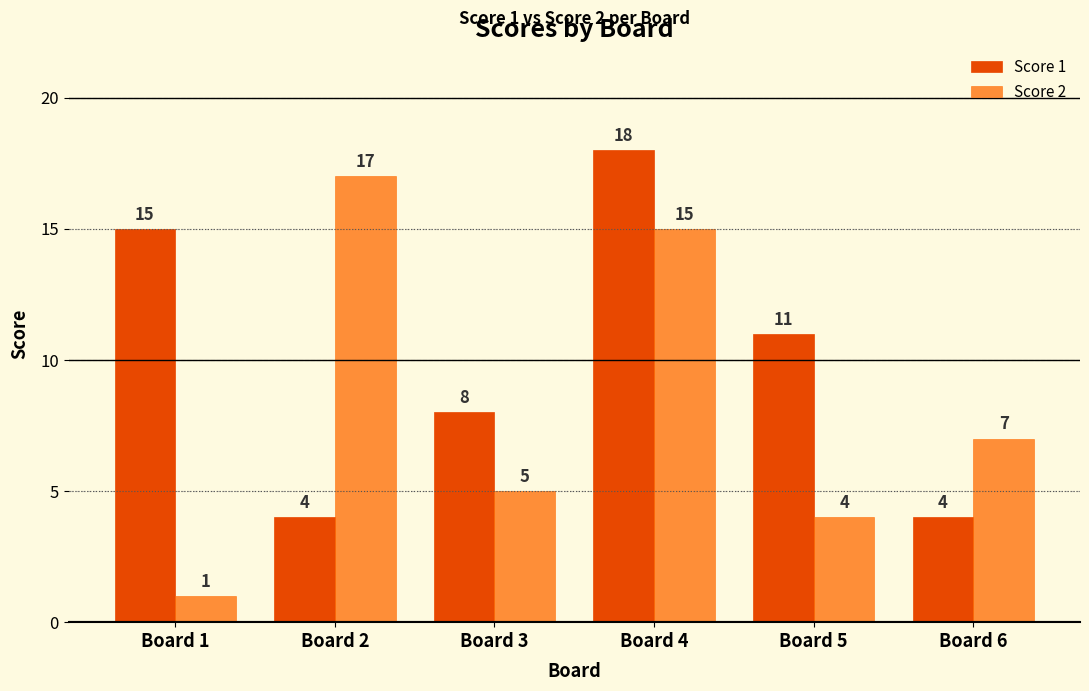

The Score 1 series shows 18 at Board 4. True or false?

True